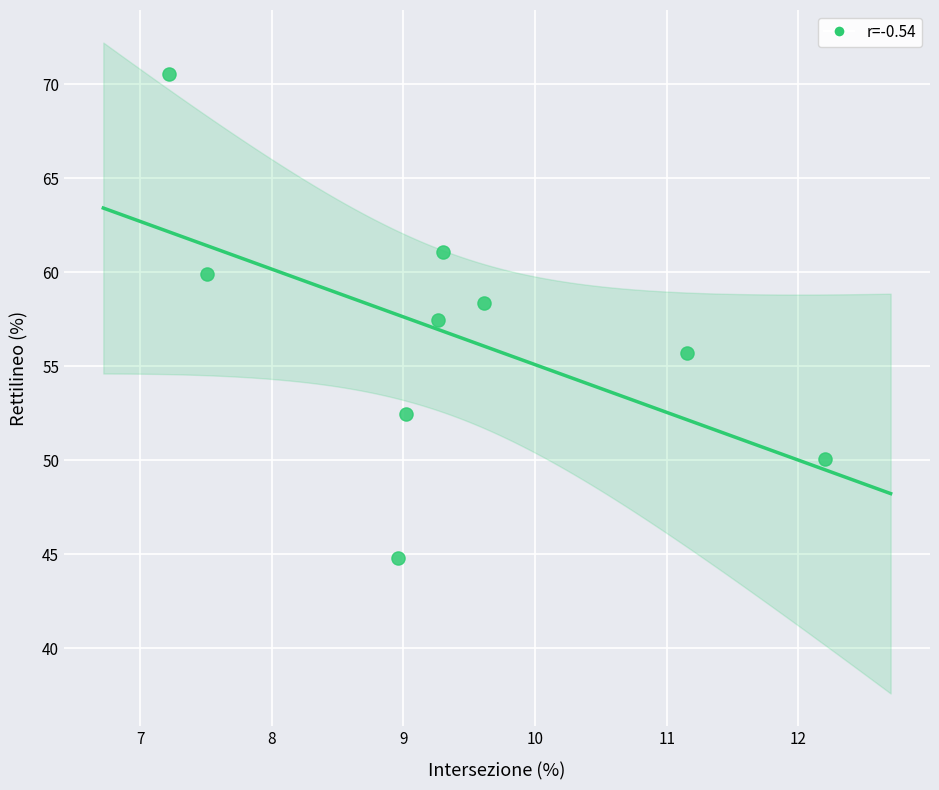

What is the range of Y values (max minus min)?

25.8